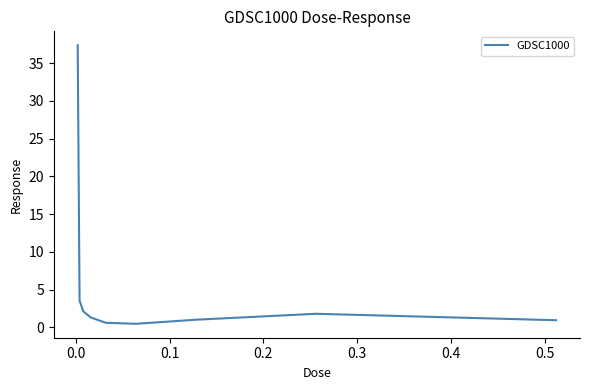

What is the difference between the maximum and minimum values?

36.9